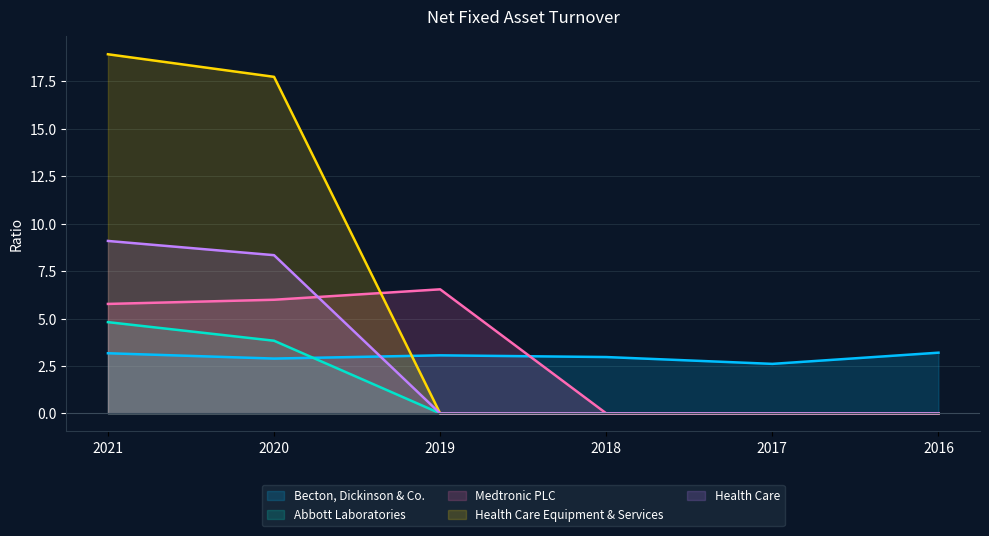

What are all the series names shown in the legend?

Becton, Dickinson & Co., Abbott Laboratories, Medtronic PLC, Health Care Equipment & Services, Health Care